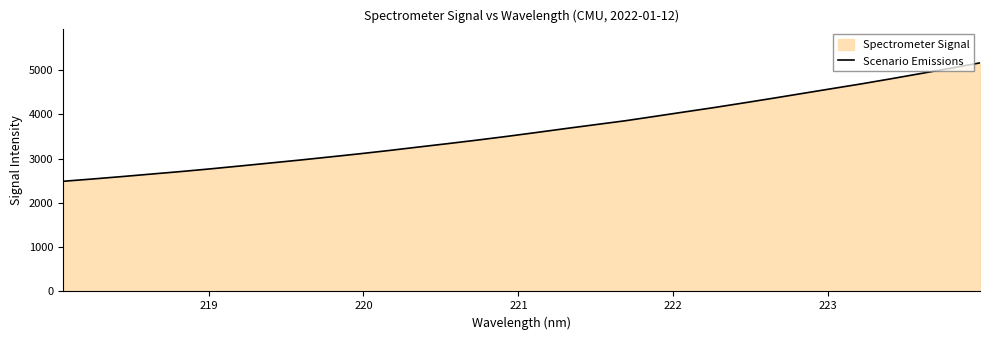

What is the minimum value shown in the chart?

2488.3